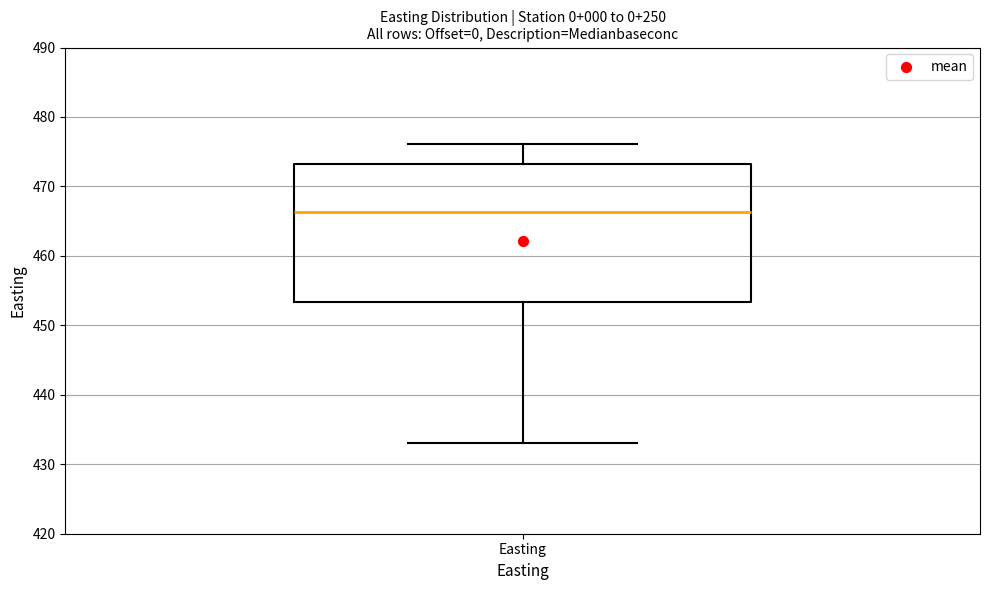

Read this box plot against the y-axis: the position of the median line, the range covered by the box, and the ends of both whiskers. The values are not printed on the chart, so give them approximately, as read against the axis.

median 466, box 453 to 473, whiskers 433 to 476